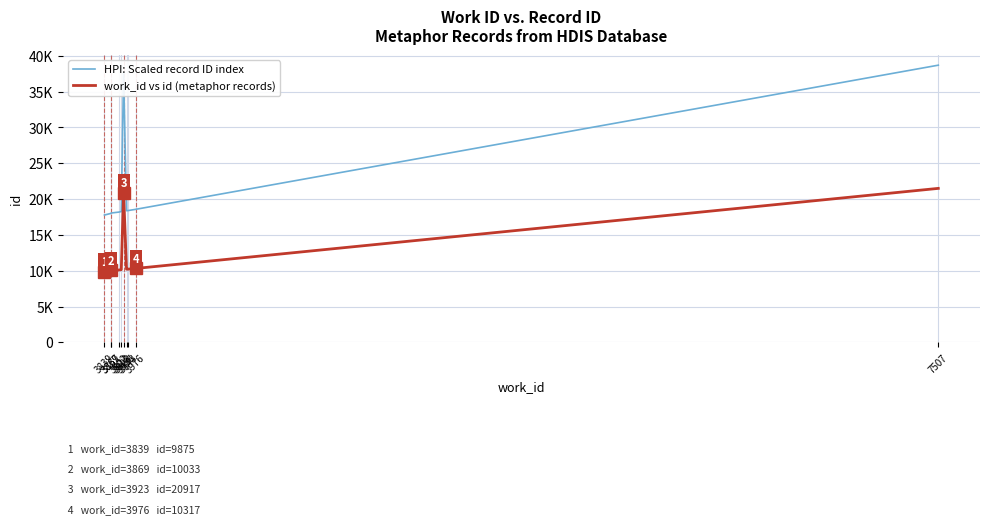

Is it true that HPI: Scaled record ID index equals 10087.6 at 3839?

False